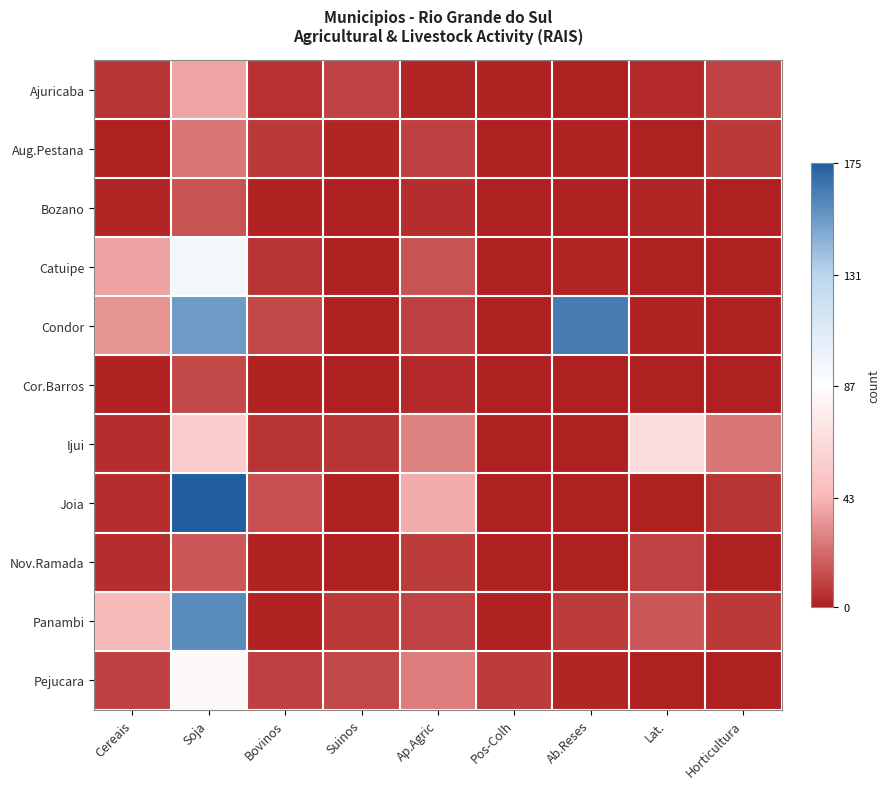

What is the total value across all series at Suinos?

36